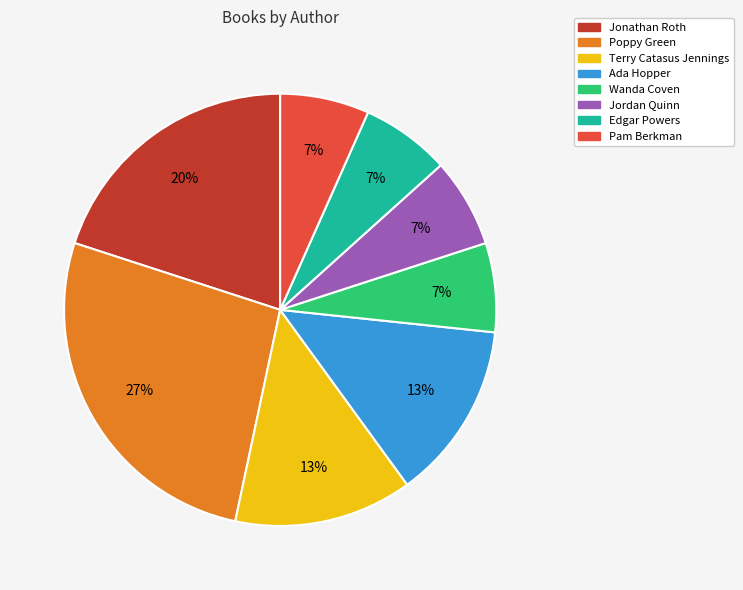

Which slice is the largest?

Poppy Green